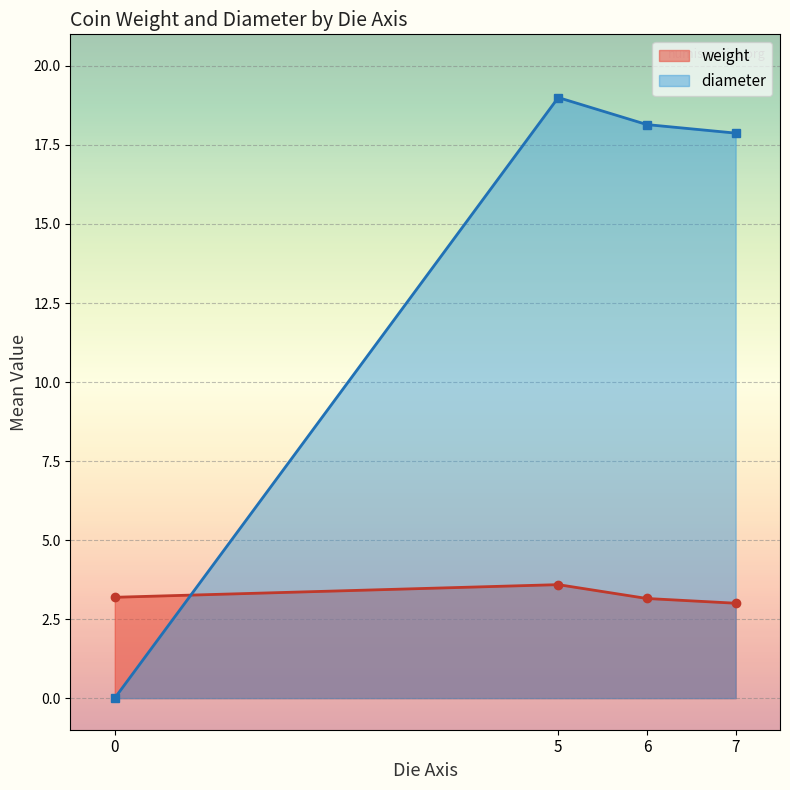

What is the difference between the second highest and second lowest values in the diameter series?

0.3